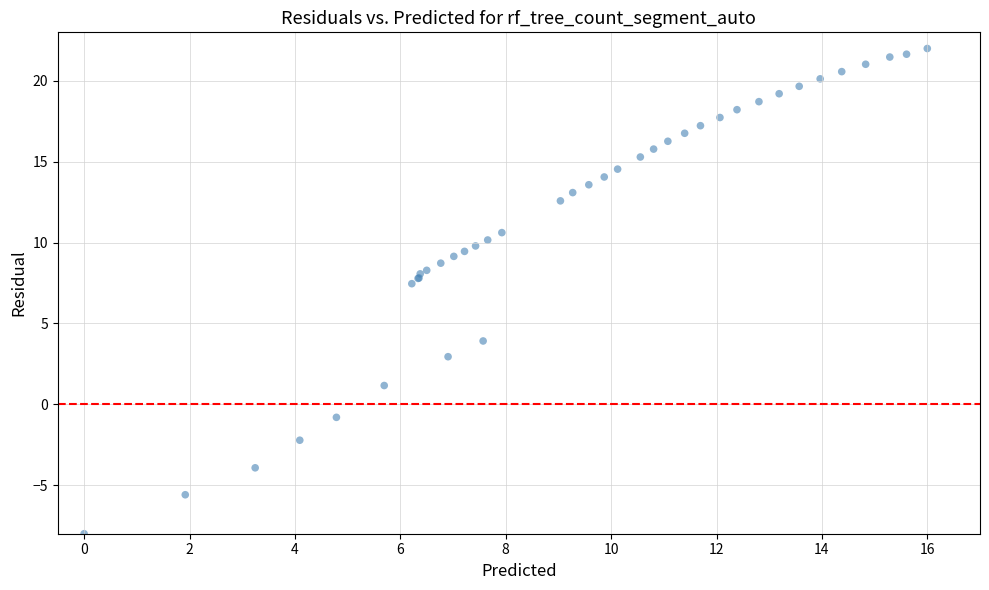

What Y value in the scatter plot is closest to 7?

7.5